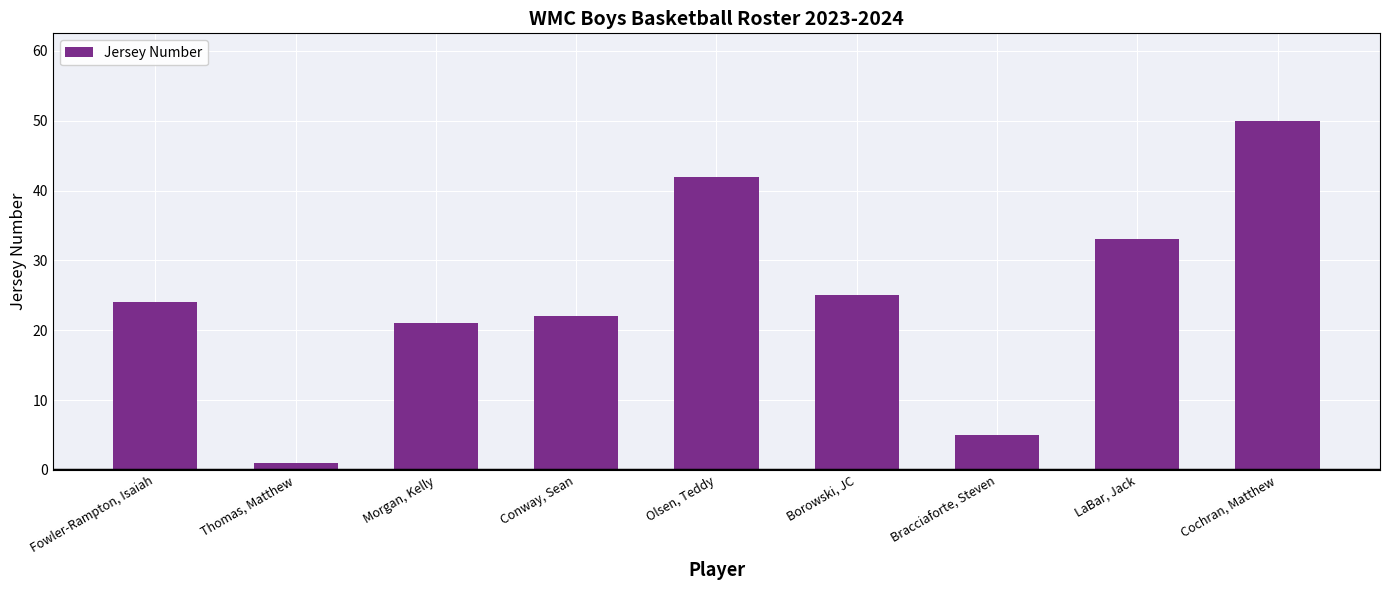

Rank the categories by value from highest to lowest.

Cochran, Matthew, Olsen, Teddy, LaBar, Jack, Borowski, JC, Fowler-Rampton, Isaiah, Conway, Sean, Morgan, Kelly, Bracciaforte, Steven, Thomas, Matthew